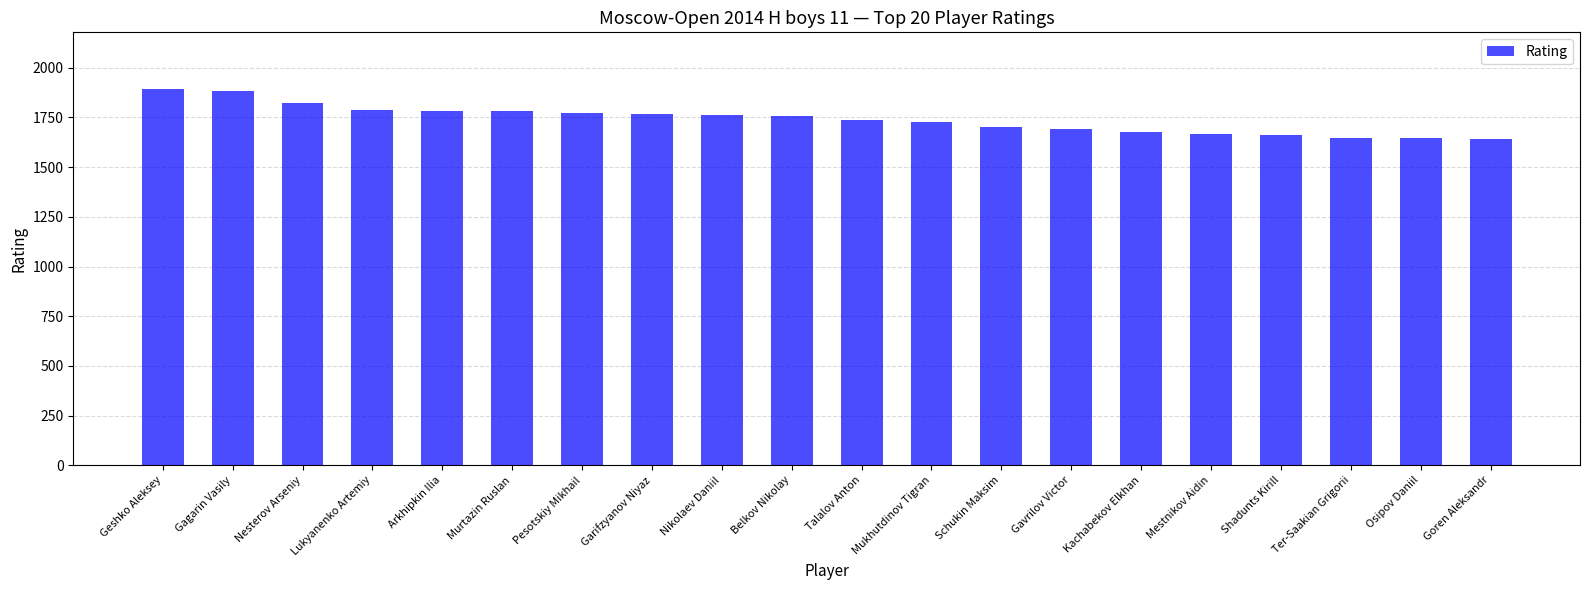

What is the difference between the maximum and minimum values?

253